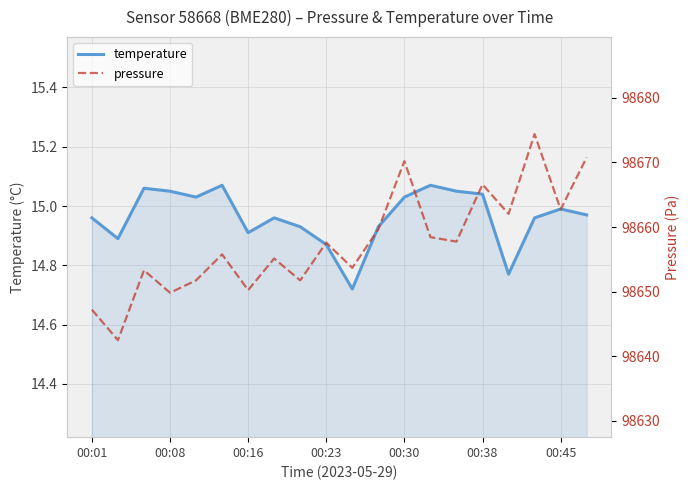

Where does the pressure series first go above 98657?

00:23